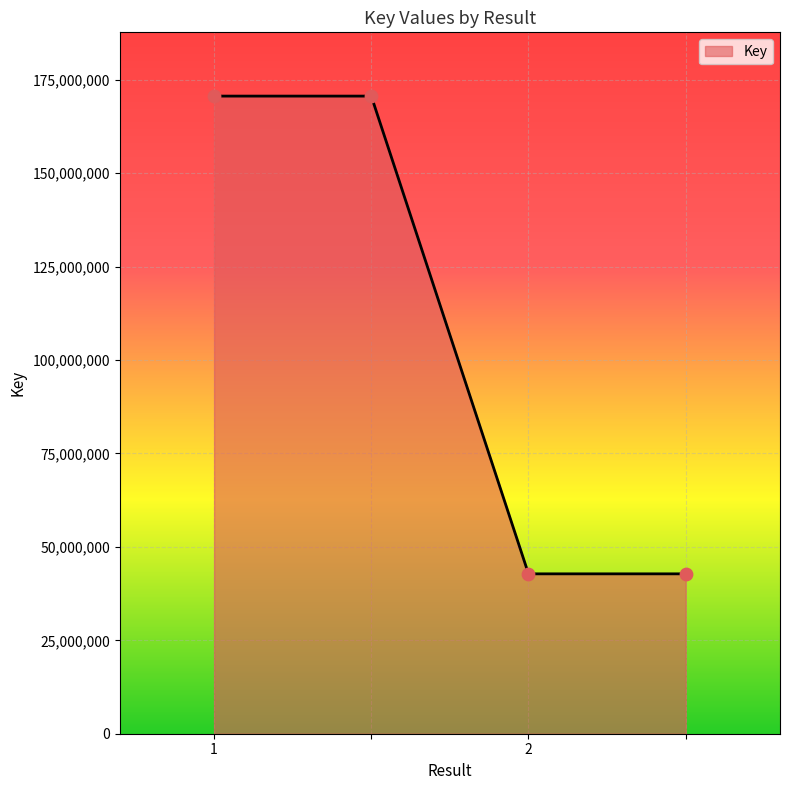

True or false: there are more than 2 points higher than both neighbors.

False